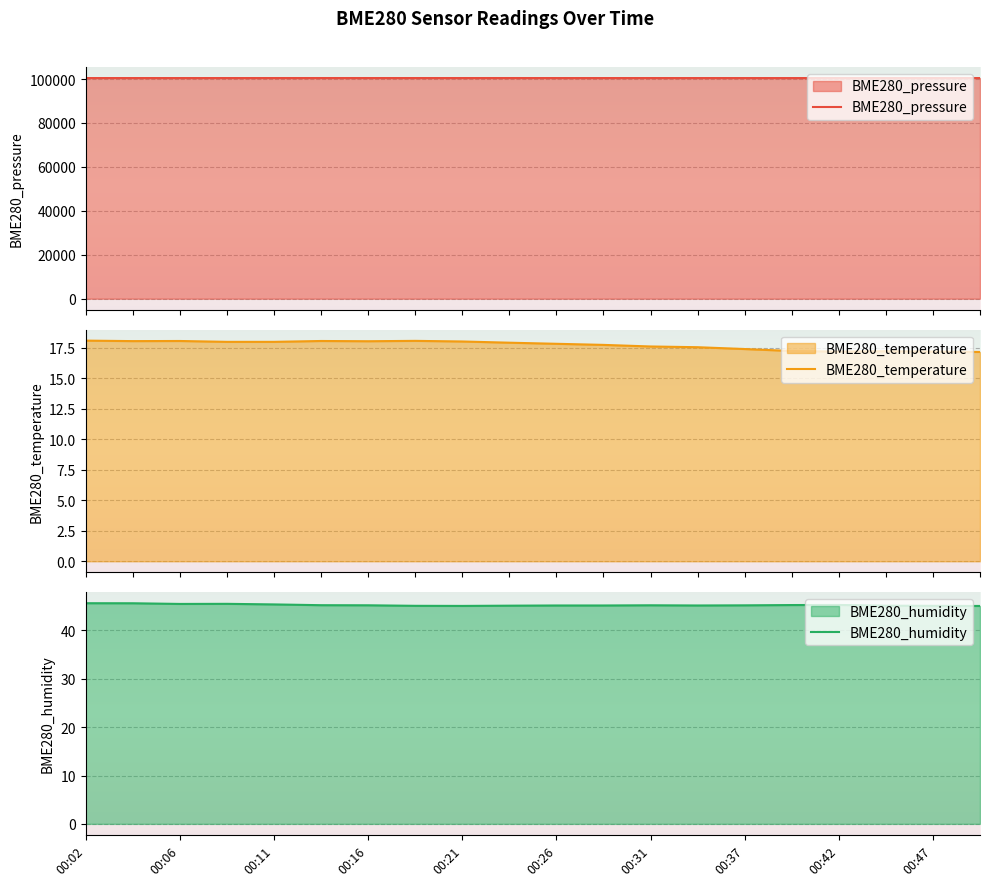

What is the minimum value for BME280_pressure?

100457.4